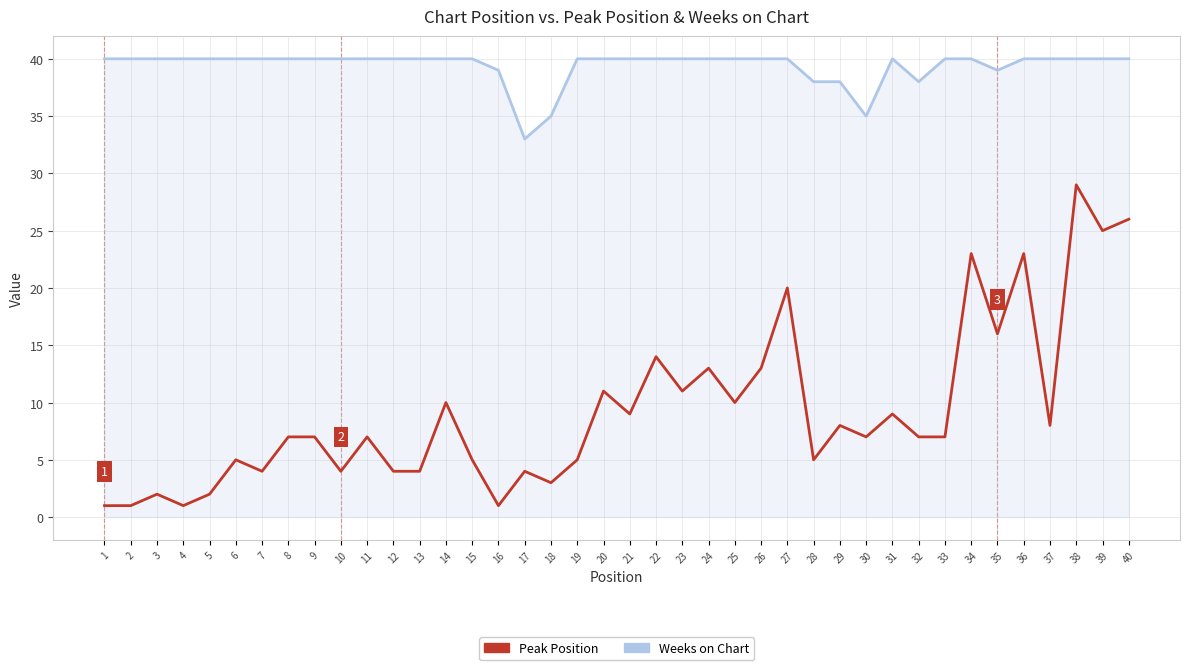

List the series in order of their overall mean, lowest first.

Peak Position, Weeks on Chart